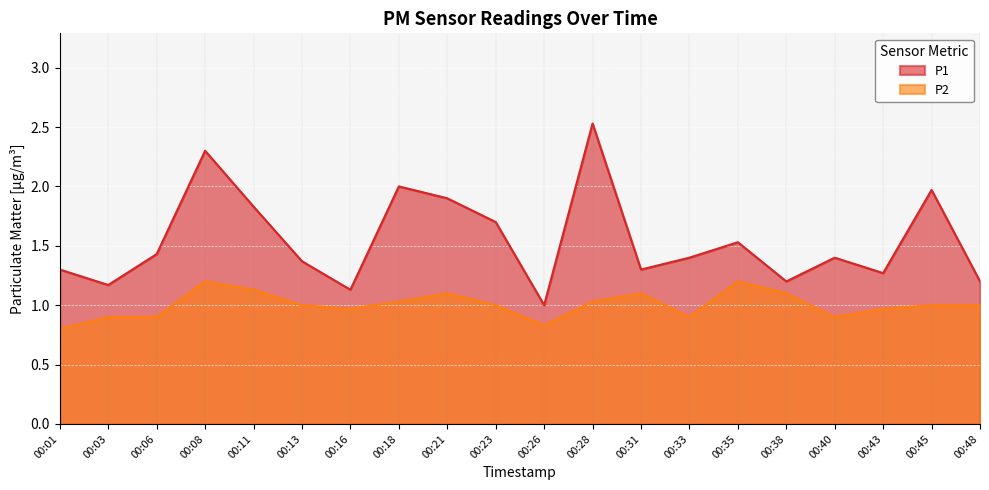

Between 00:43 and 00:28, which is larger?

00:28